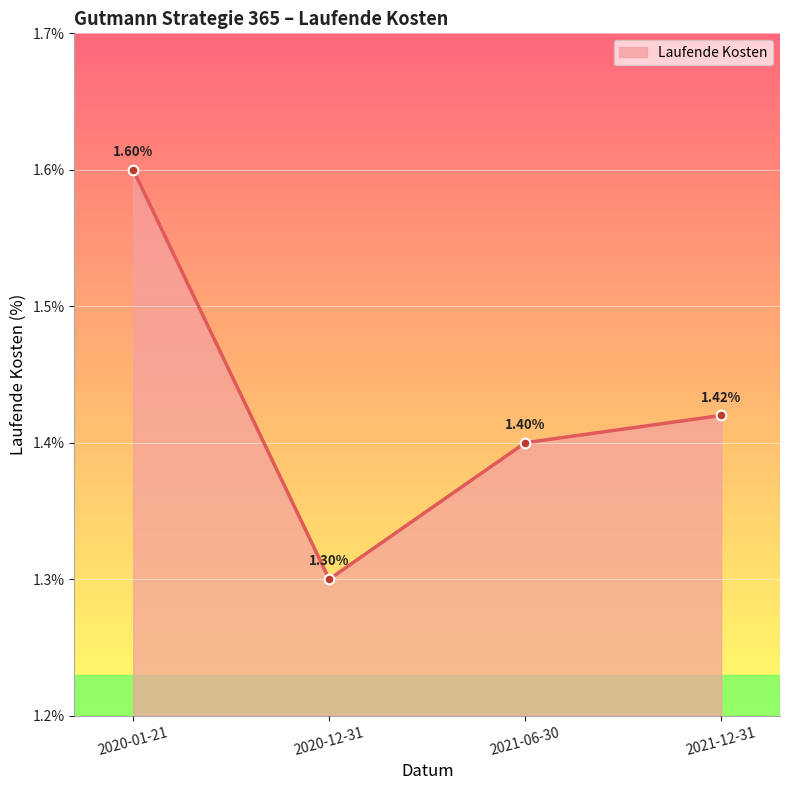

The chart shows a value of 1.8 at 2020-12-31. True or false?

False